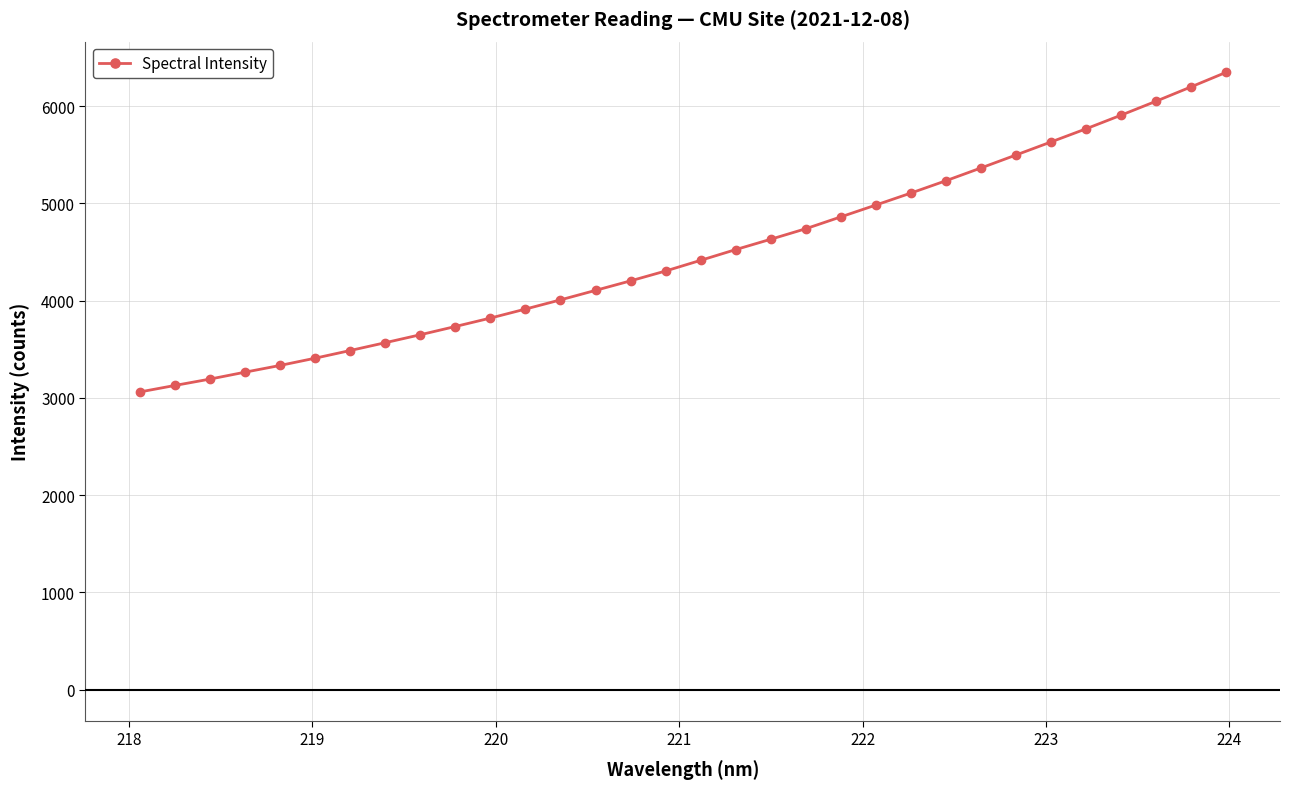

Does the chart have visible grid lines?

Yes